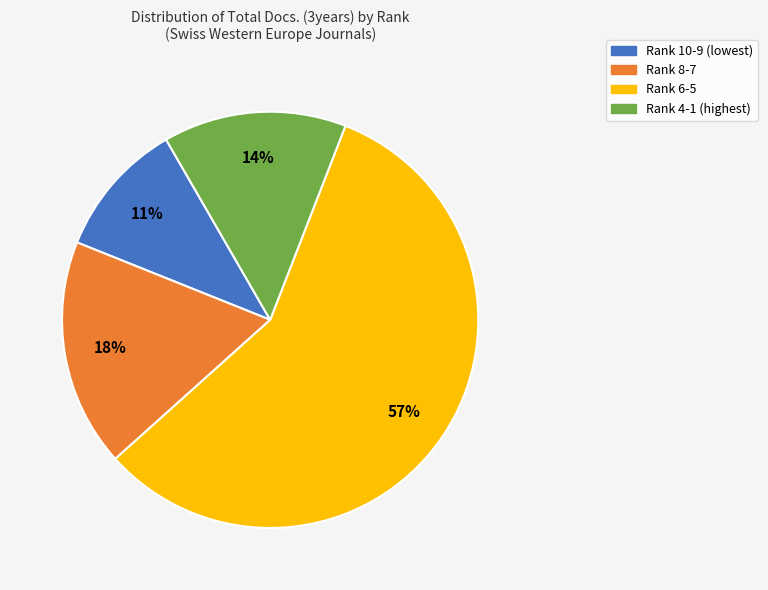

To the nearest percent, what is the average slice percentage?

25%